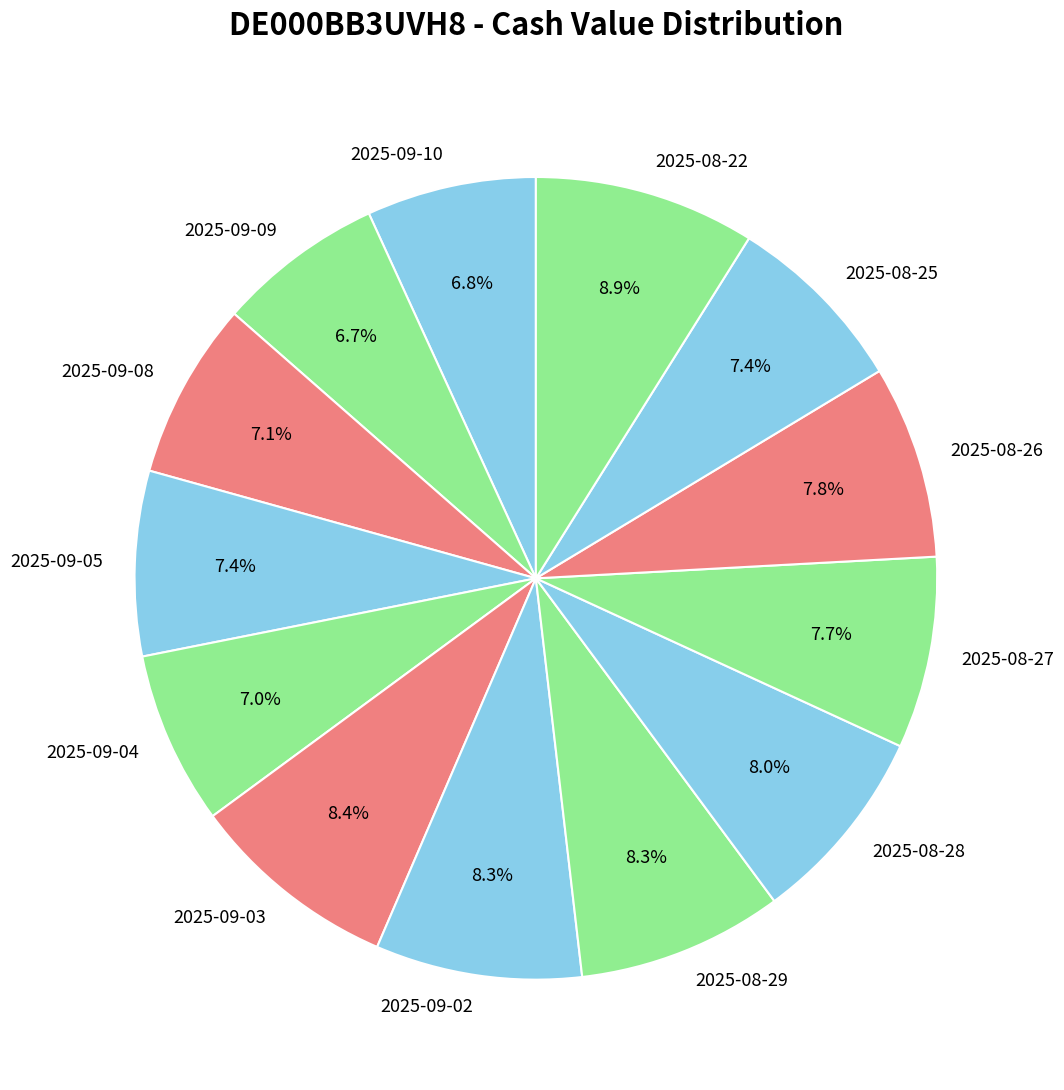

To the nearest percent, what percentage of the pie is 2025-08-28?

8%